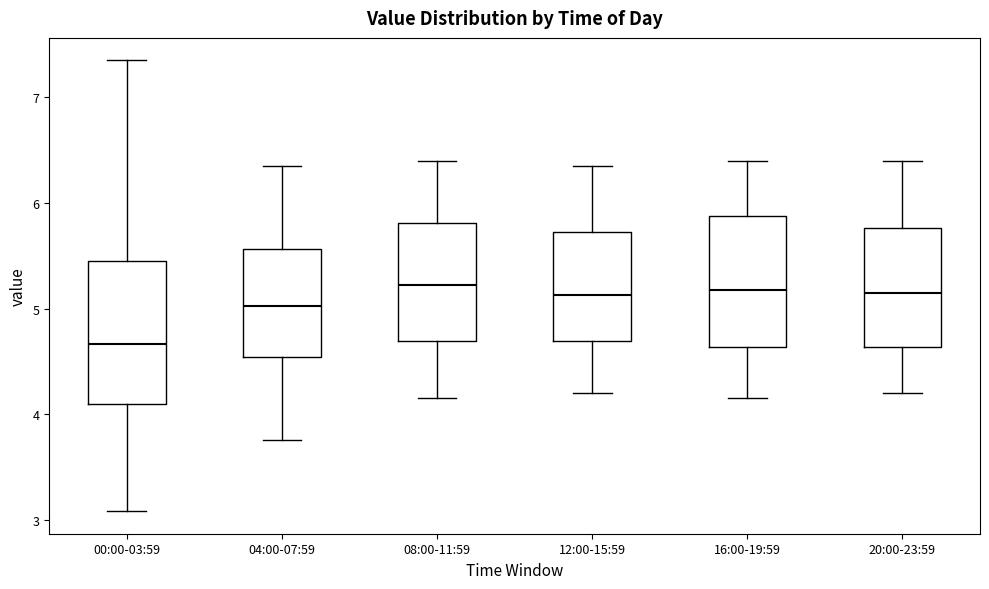

Which box's median line is the lowest?

00:00-03:59